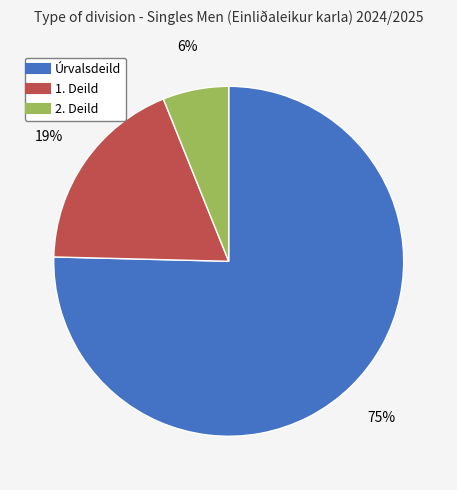

Is the sum of 2. Deild and 1. Deild greater than half?

No